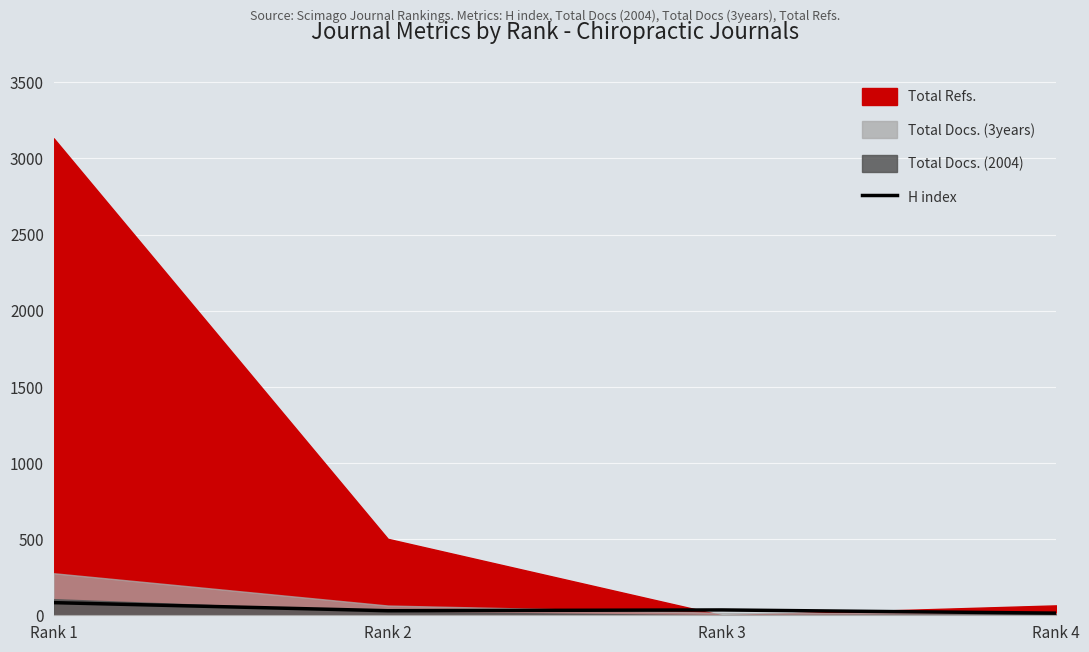

Reading left to right, extract all data points from this chart.

Rank 1=83	Rank 2=30	Rank 3=35	Rank 4=14